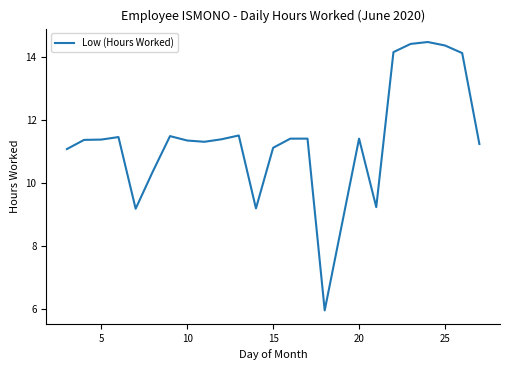

What is the maximum value shown in the chart?

14.5